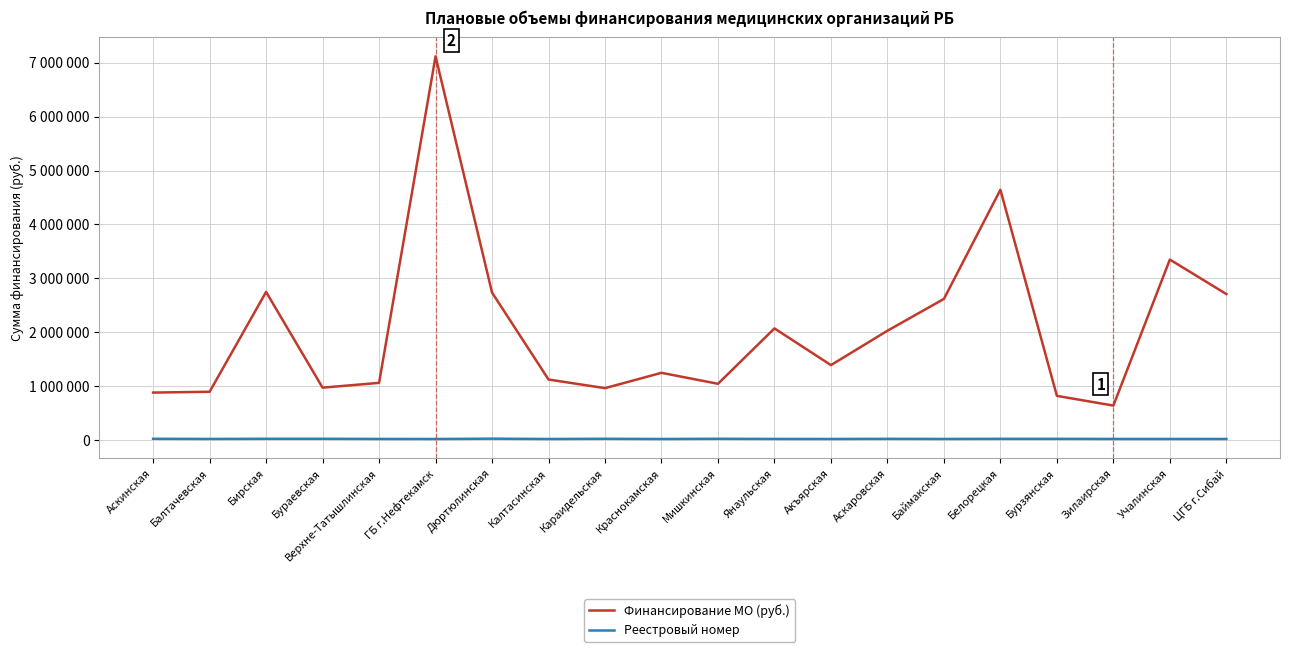

What is the total value across all series at Бураевская?

998096